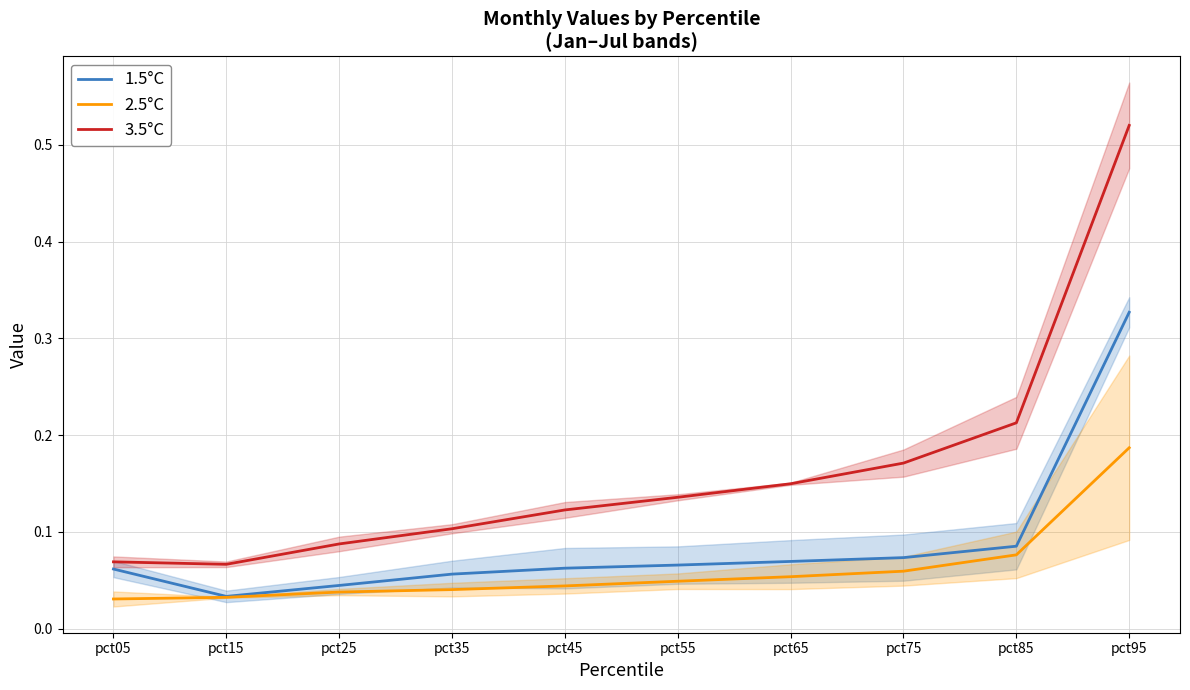

What is the total value across all series at pct15?

0.1